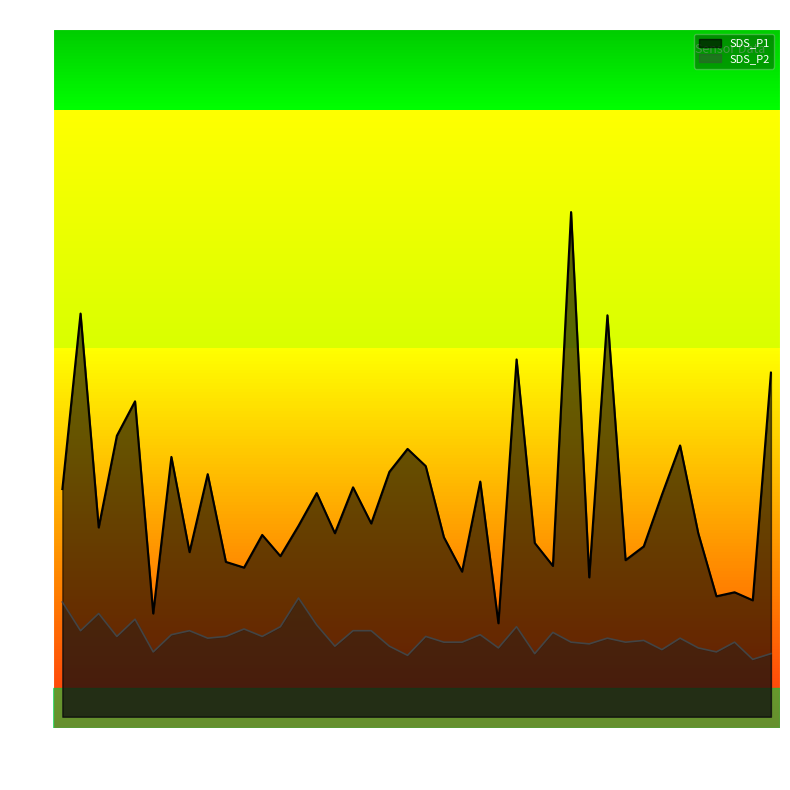

What is the sum of the SDS_P1 values at 01:23 and 00:40?

7.9